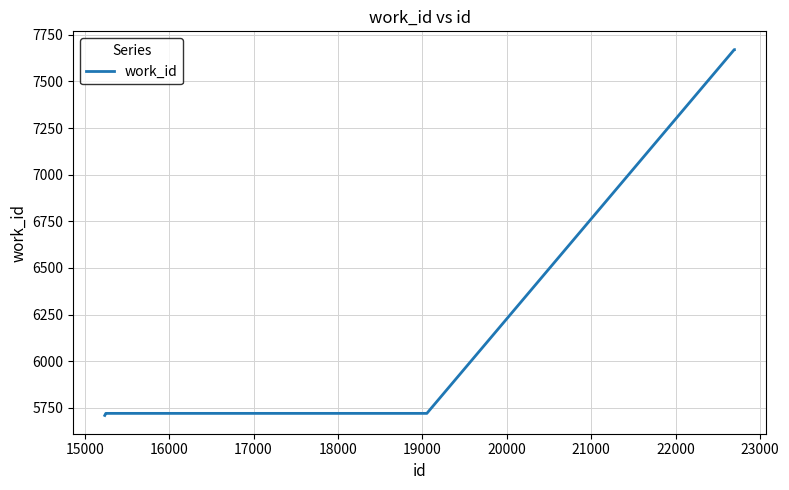

What is the average value?

6554